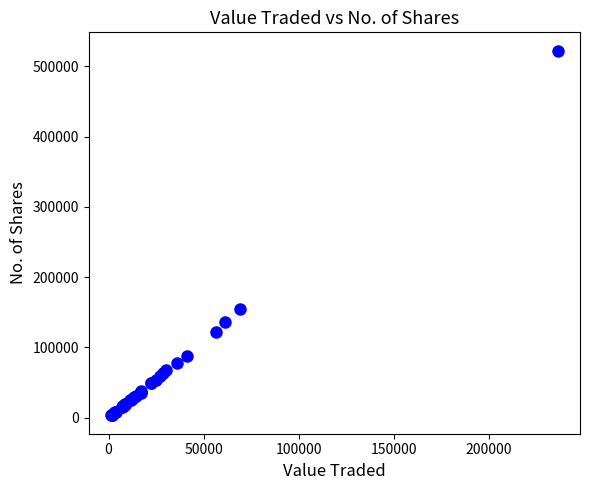

What Y value in the scatter plot is closest to 262702?

155096